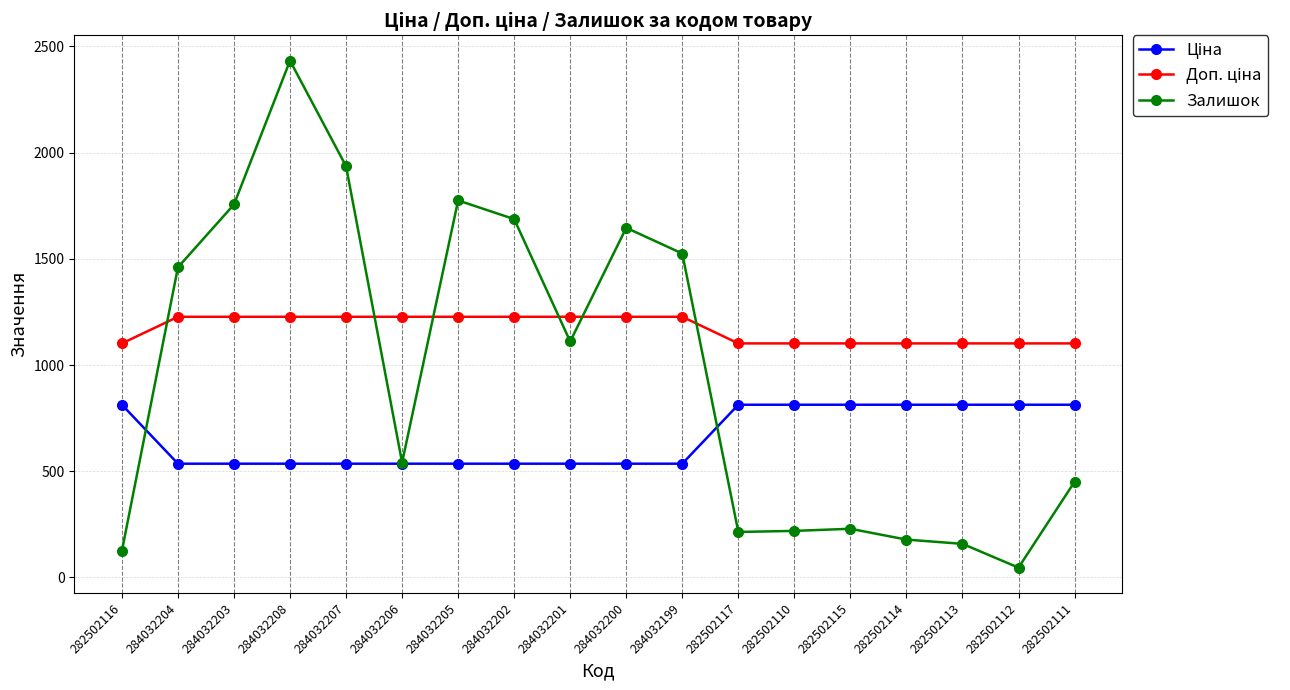

What is the sum of all Залишок values?

17489.0